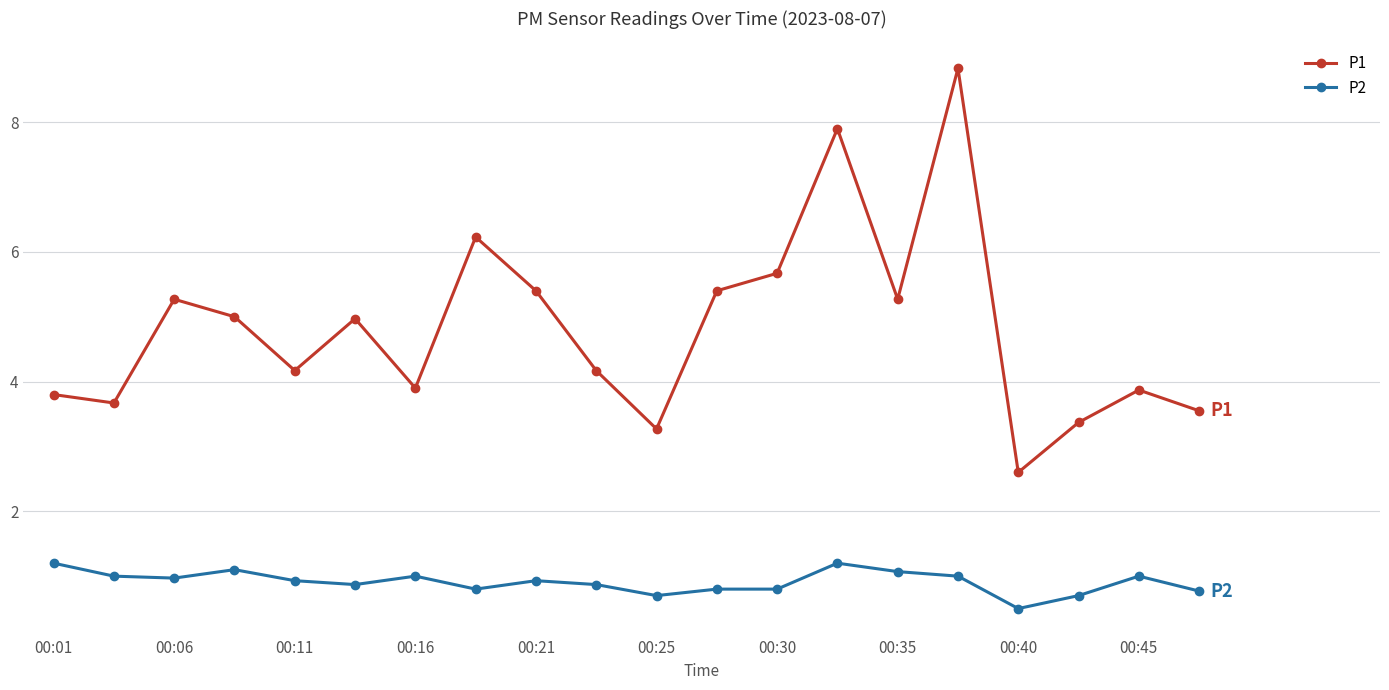

What is the sum of all P1 values?

96.3